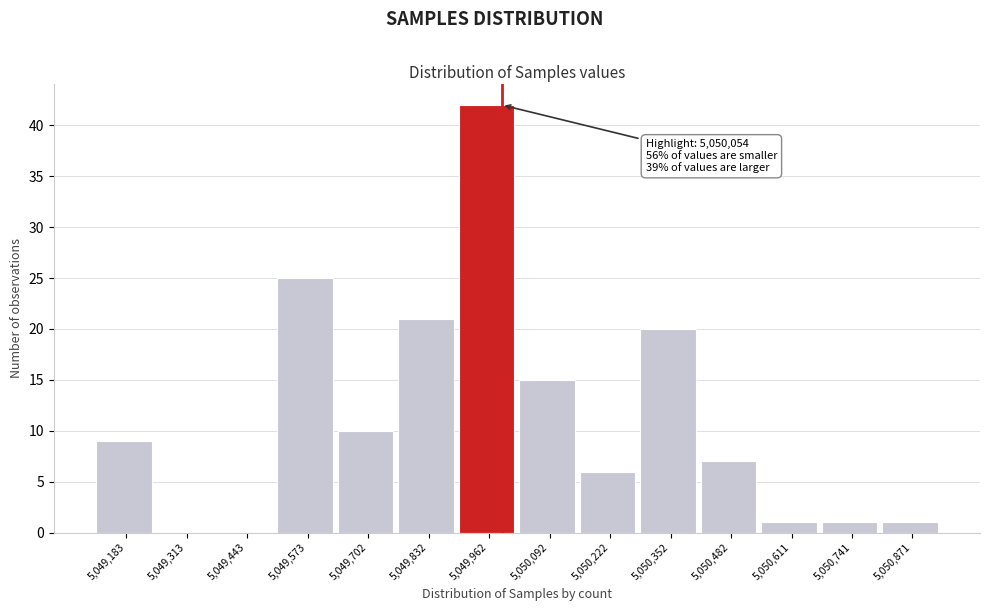

Reading left to right, transcribe all the data shown in this chart.

5,049,183=9	5,049,313=0	5,049,443=0	5,049,573=25	5,049,702=10	5,049,832=21	5,049,962=42	5,050,092=15	5,050,222=6	5,050,352=20	5,050,482=7	5,050,611=1	5,050,741=1	5,050,871=1